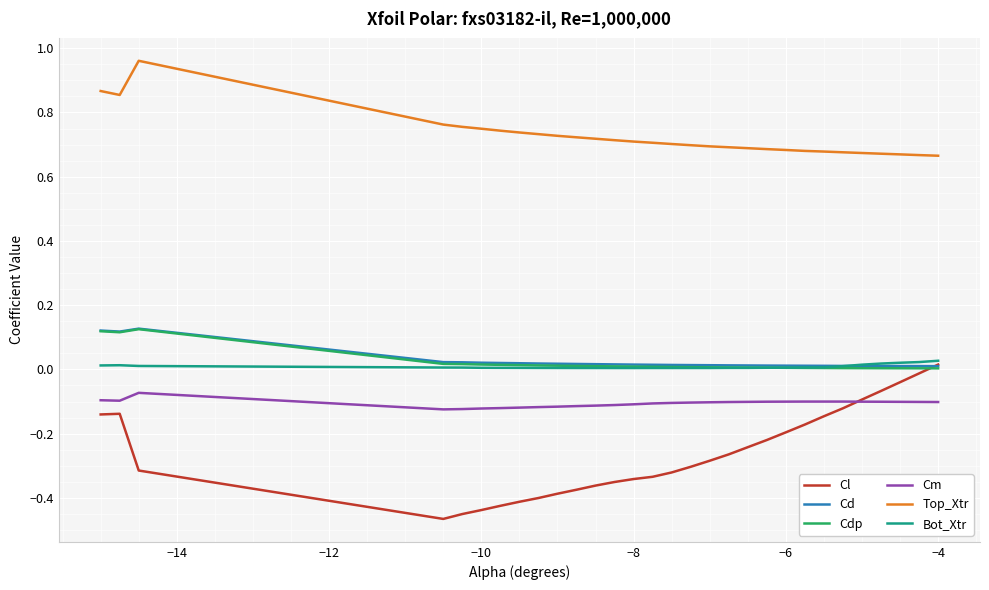

True or false: Cl and Top_Xtr intersect in this chart.

False